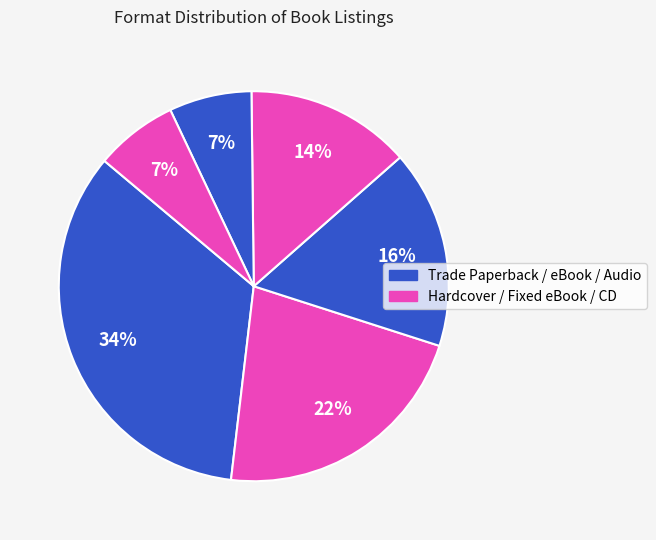

Which slice is the largest?

Trade Paperback